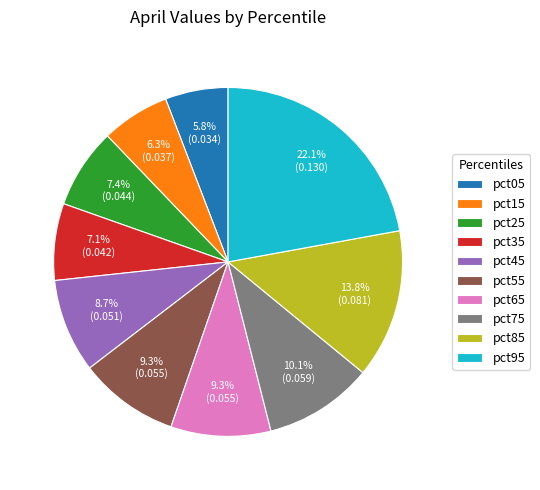

Combined, what portion of the pie is pct05 and pct35?

12.9%